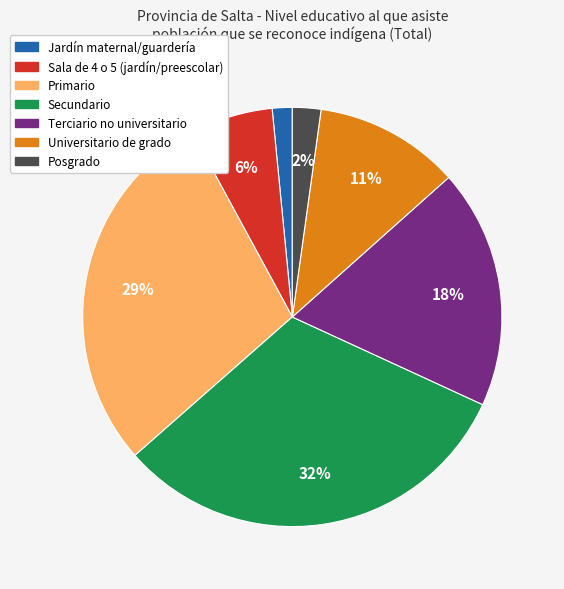

To the nearest percent, what is the average slice percentage?

14%